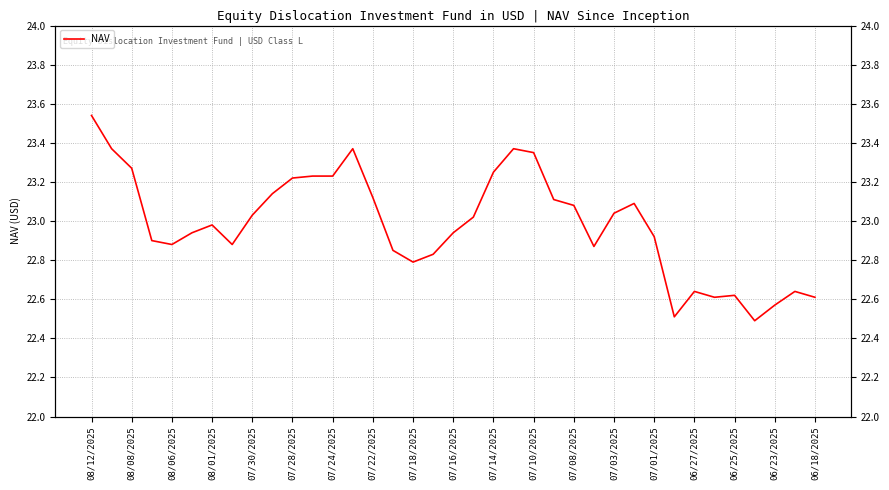

Which category has the highest value across all series?

08/12/2025